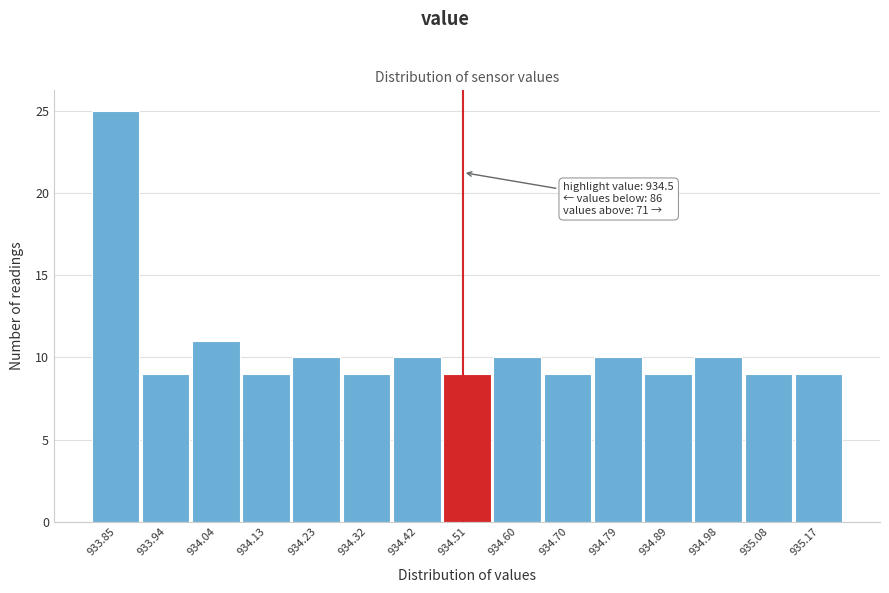

Over which range of the x-axis is the bar tallest?

933.80 to 933.89